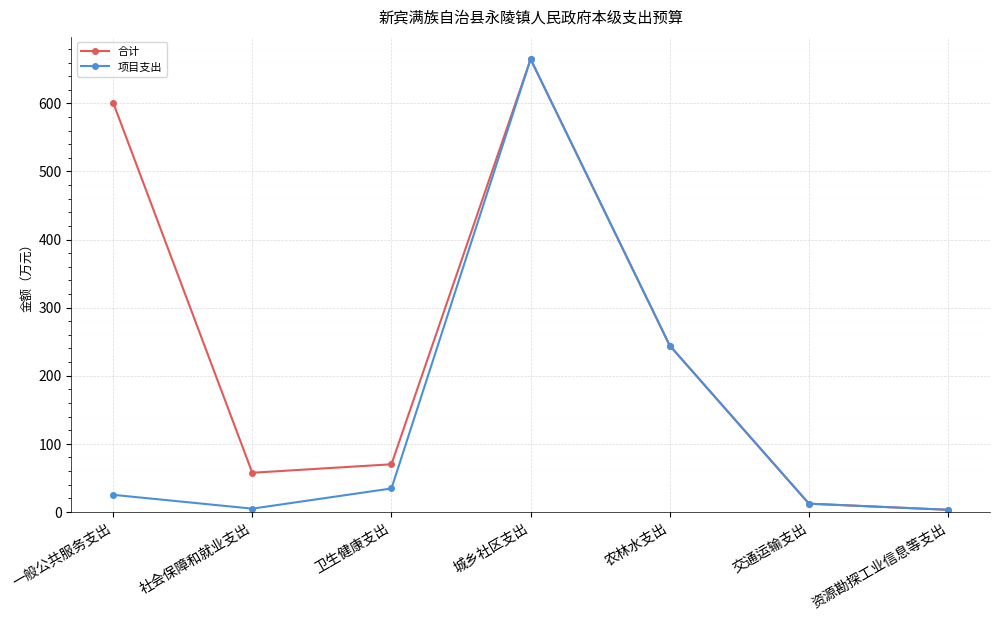

What position from the right is 交通运输支出?

2